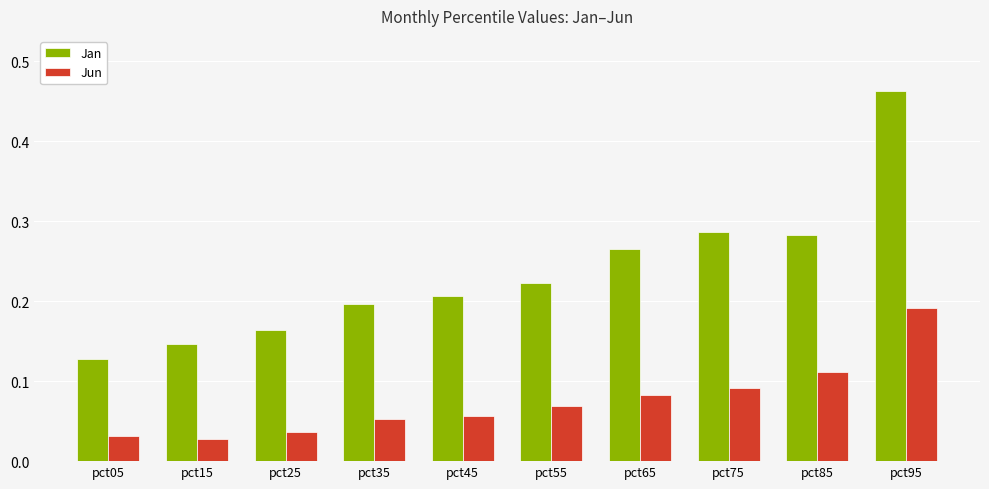

Which category has the highest value across all series?

pct95